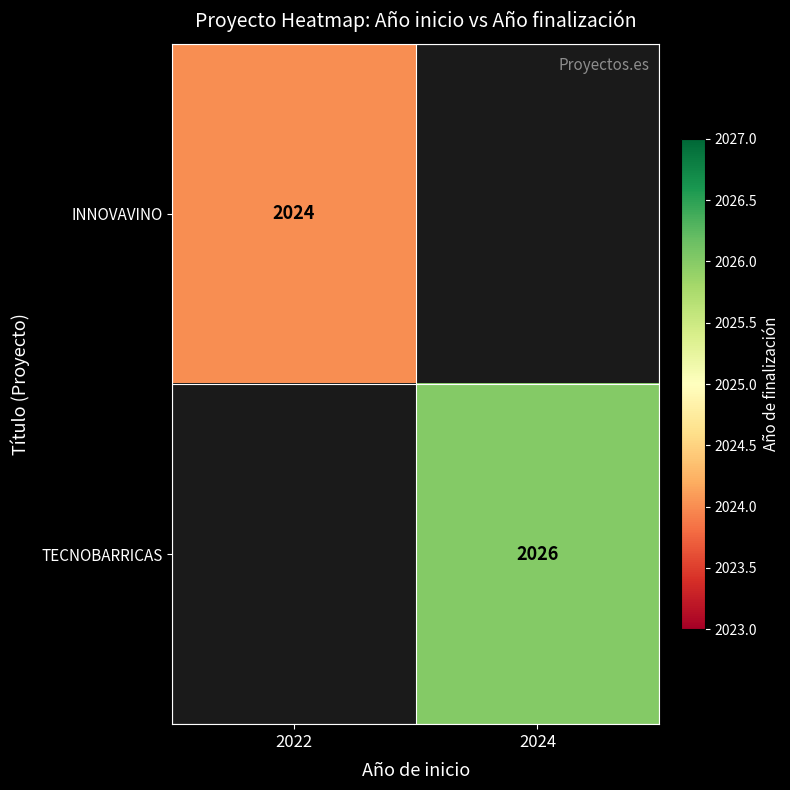

Is the value of TECNOBARRICAS at 2024 greater than the value of INNOVAVINO at 2022?

Yes